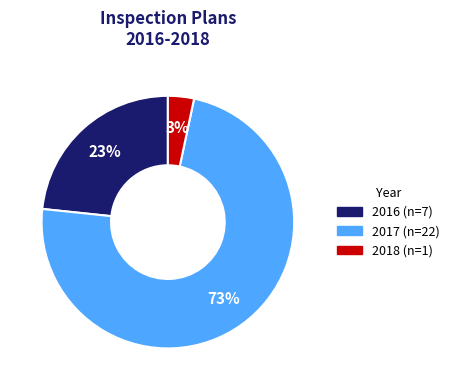

Between 2017 and 2016, which is larger?

2017